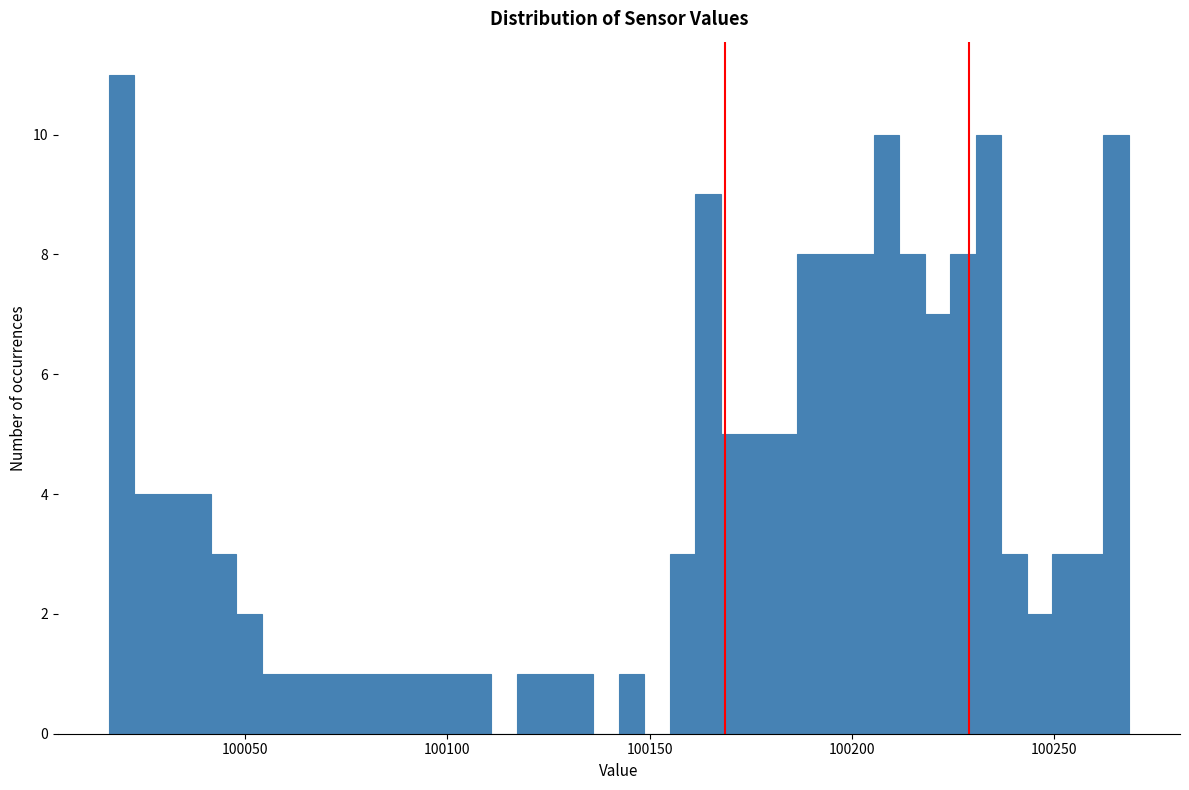

Around what value on the x-axis is the tallest bar? Give the approximate position of its centre, as read against the axis.

100020